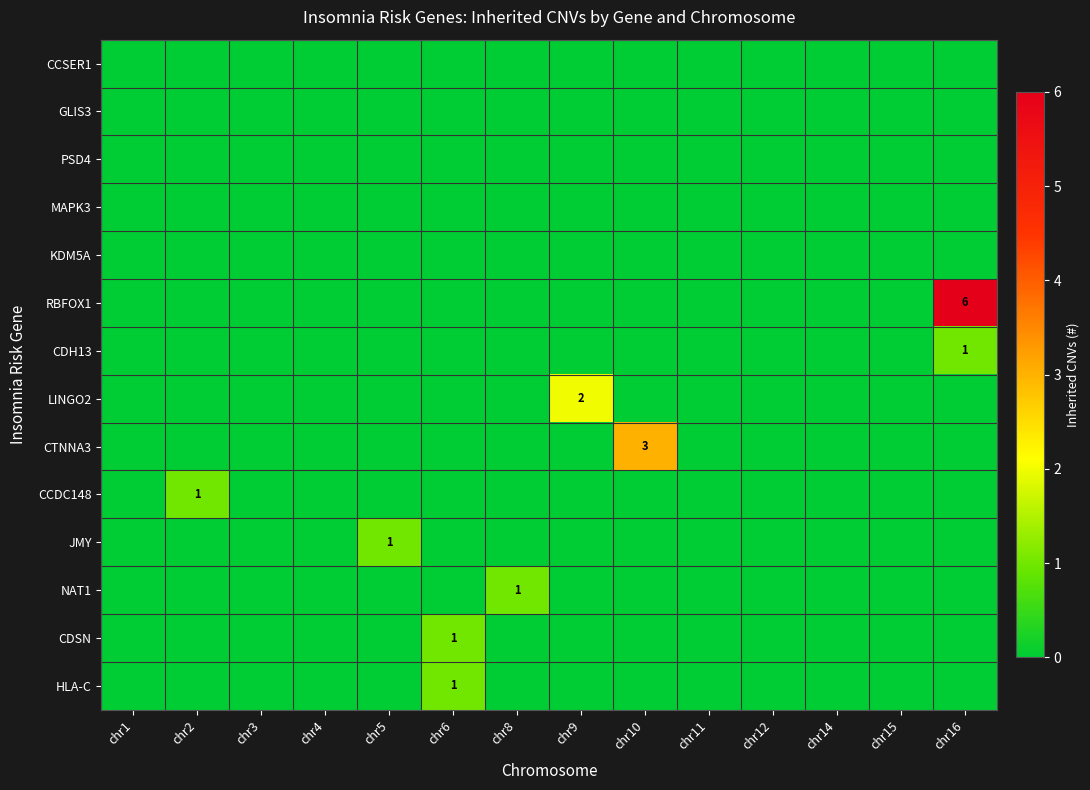

List the labels in order of LINGO2 value, largest first.

chr9, chr1, chr2, chr3, chr4, chr5, chr6, chr8, chr10, chr11, chr12, chr14, chr15, chr16